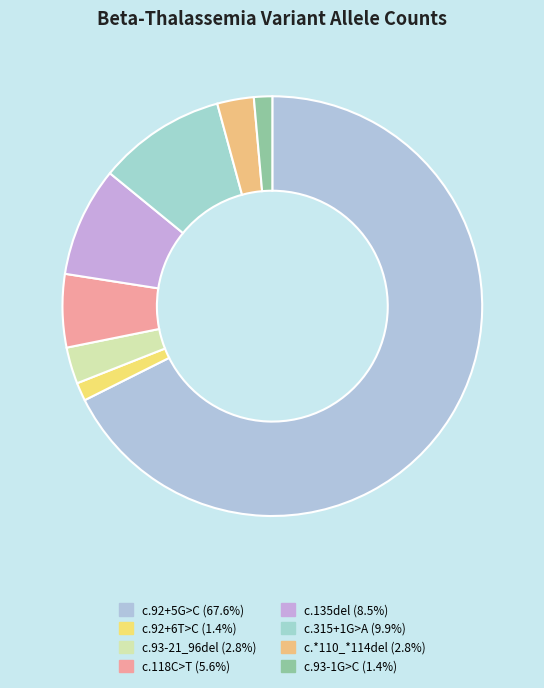

Count the number of slices in the pie.

8